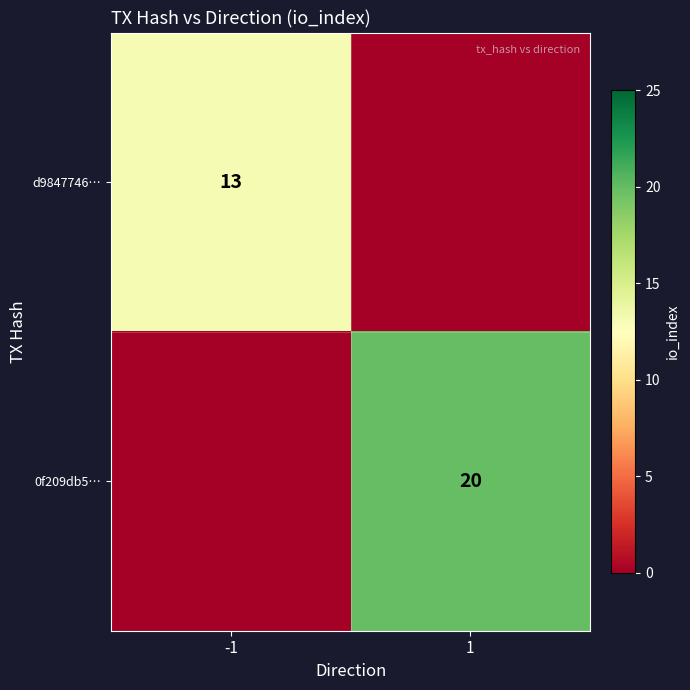

Is it true that 0f209db5… equals 13 at 1?

False